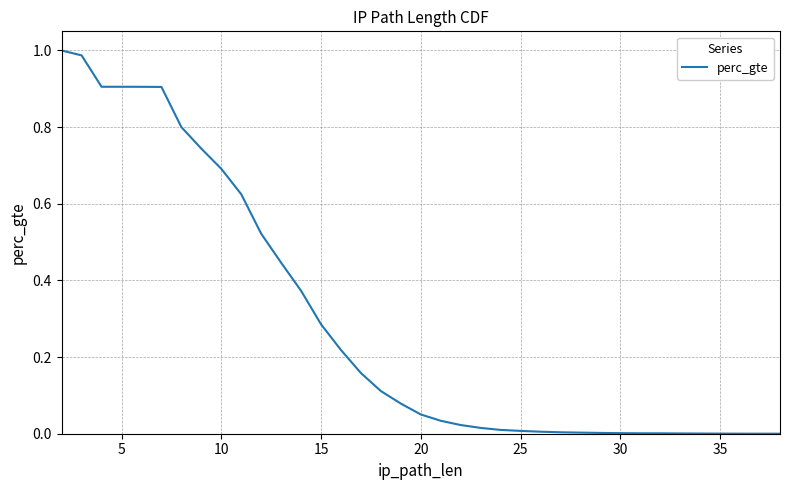

How many series are shown in this chart?

1